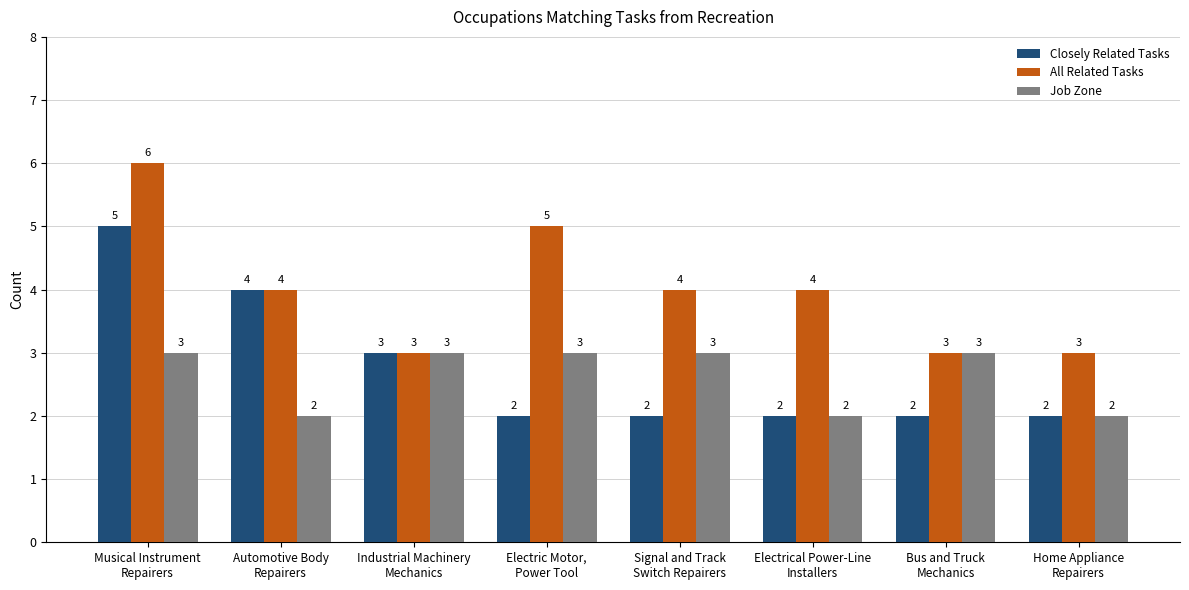

Rank the series by their maximum value, from highest to lowest.

All Related Tasks, Closely Related Tasks, Job Zone